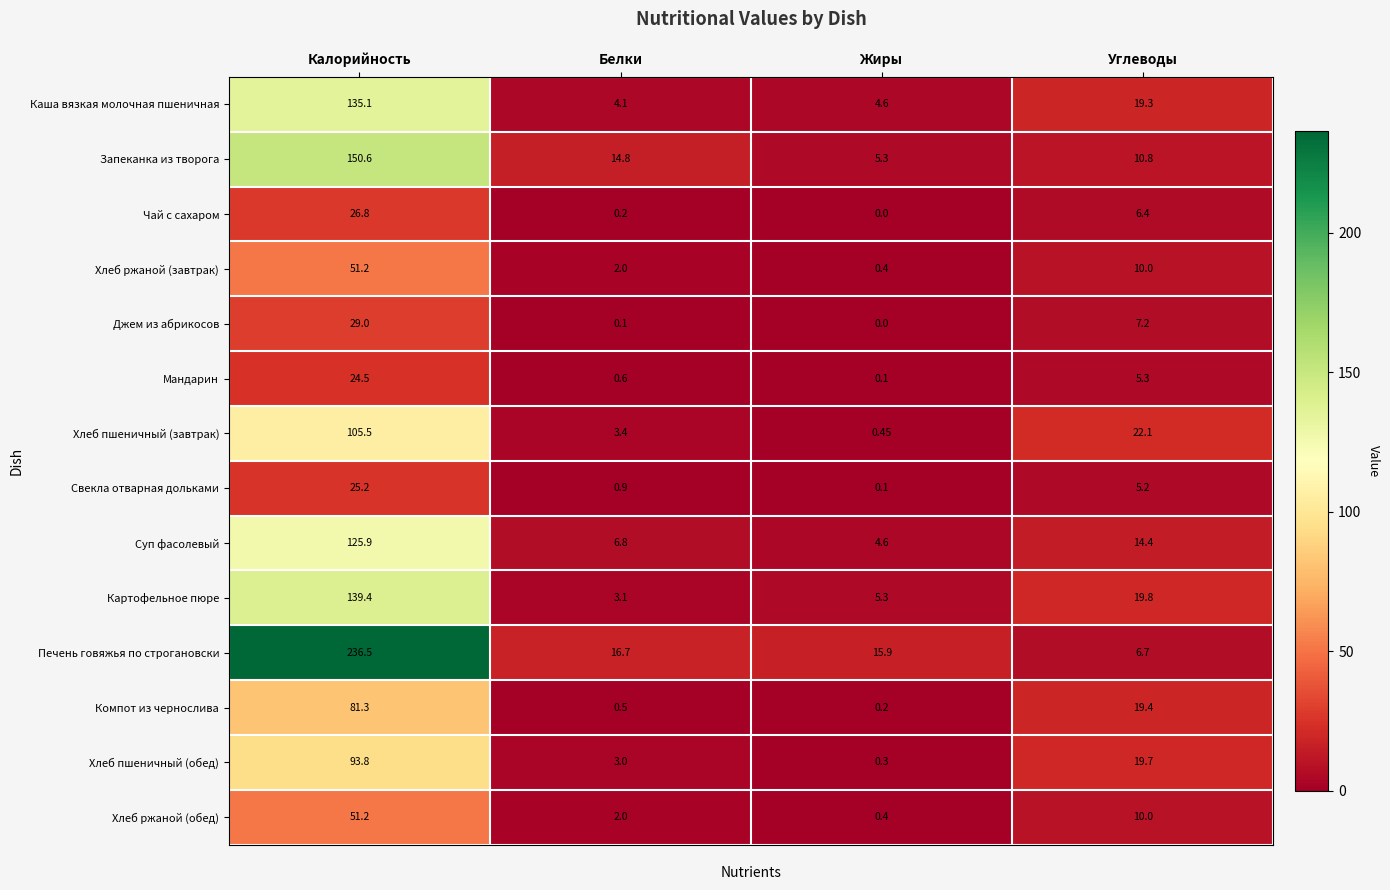

At which label is Хлеб ржаной (обед) closest to 25?

Углеводы